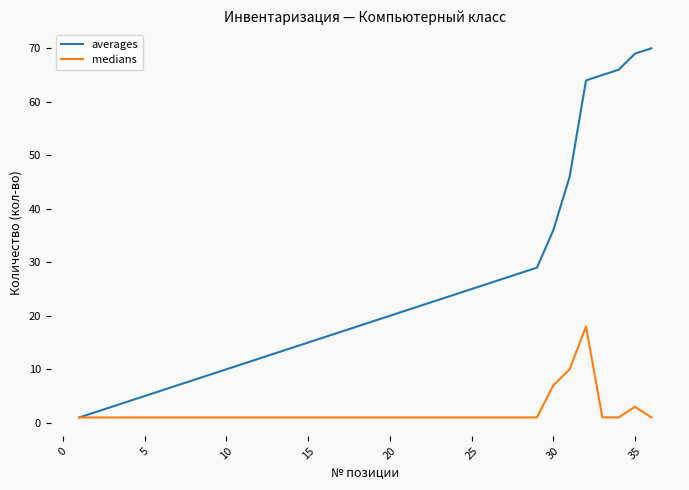

Rank the series by their average value, from lowest to highest.

medians, averages